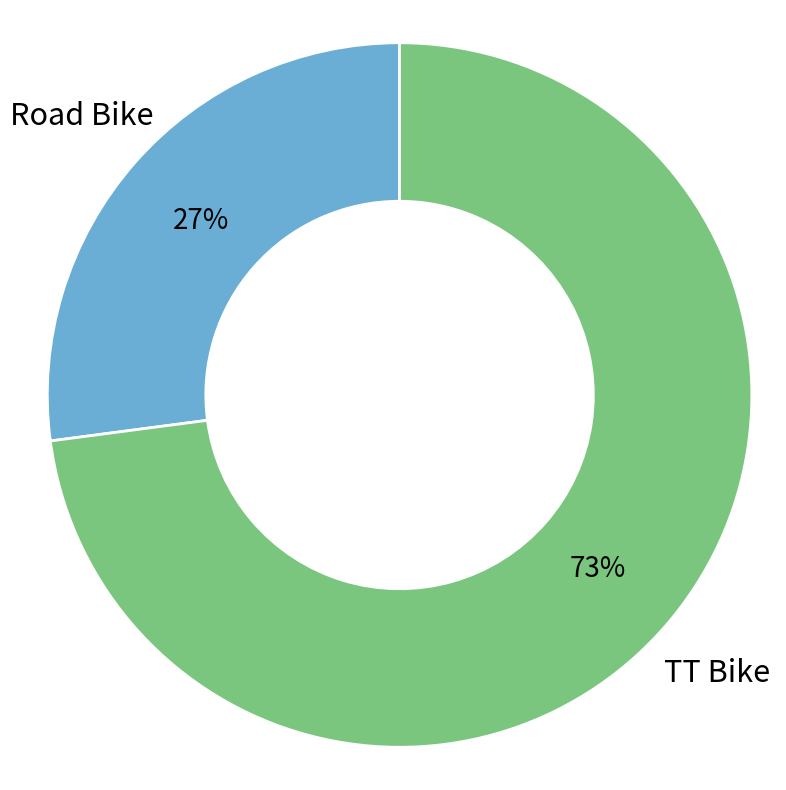

Which has a higher value, TT Bike or Road Bike?

TT Bike